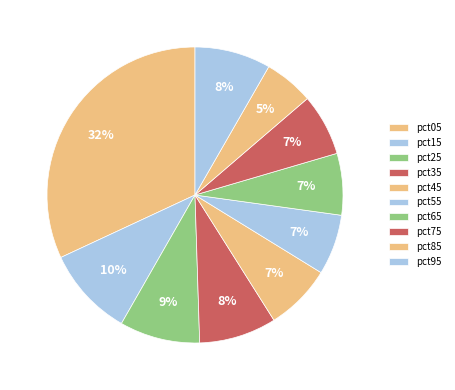

Rank the categories by value from lowest to highest.

pct85, pct55, pct65, pct75, pct45, pct95, pct35, pct25, pct15, pct05